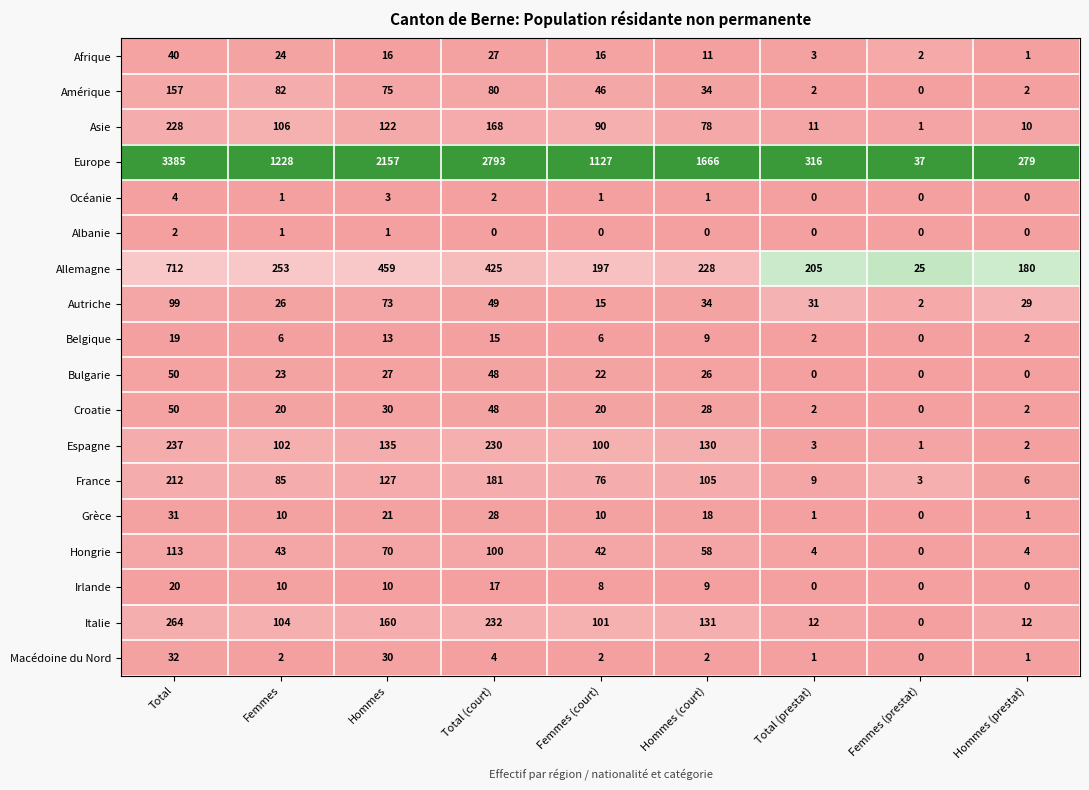

Count the number of categories in the chart.

9